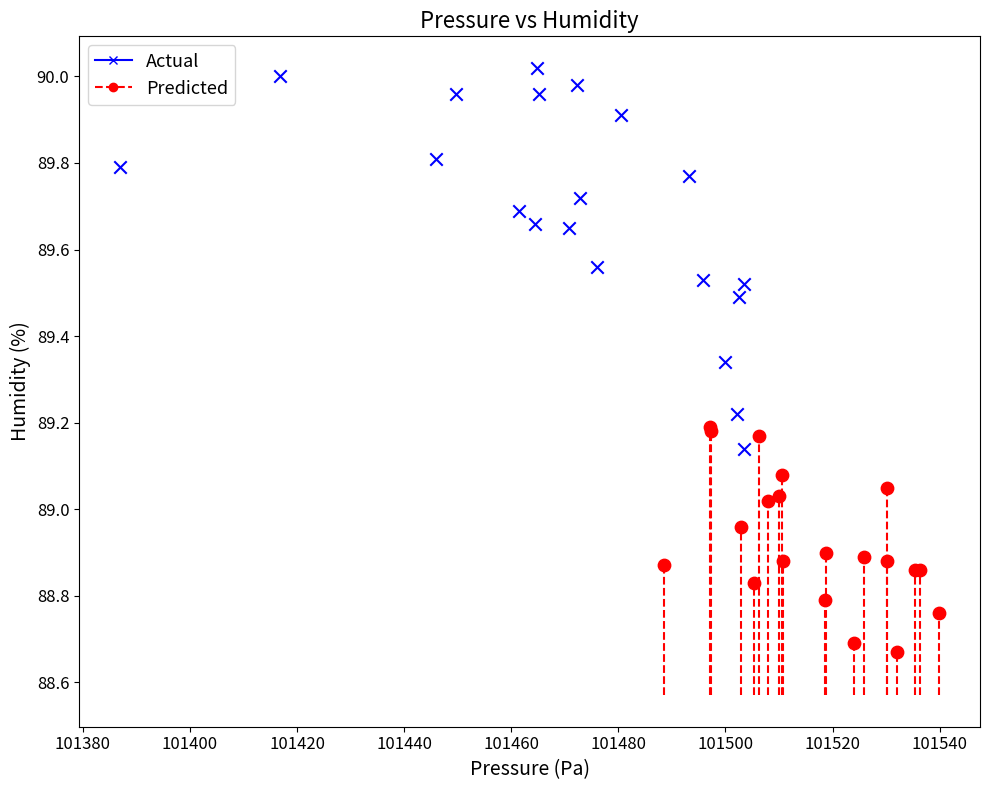

Which series contains the highest Y value?

Actual